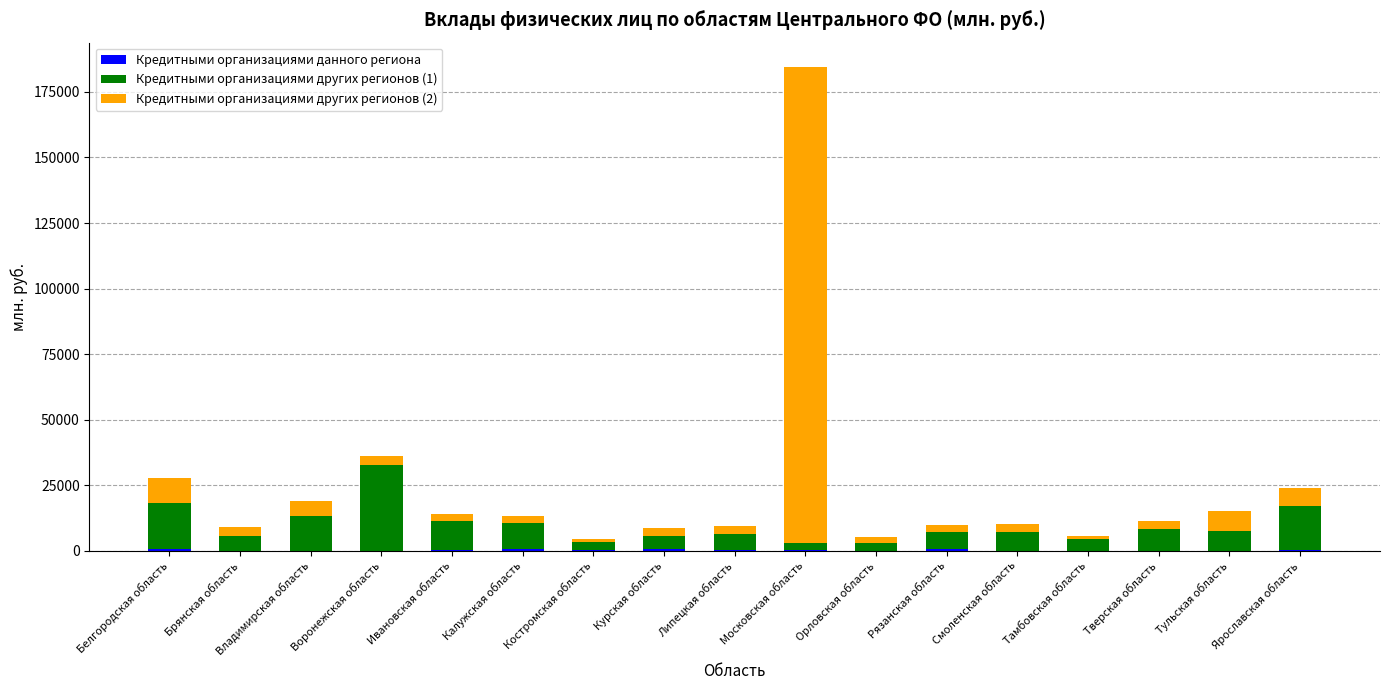

At which category is the sum across all series the highest?

Московская область